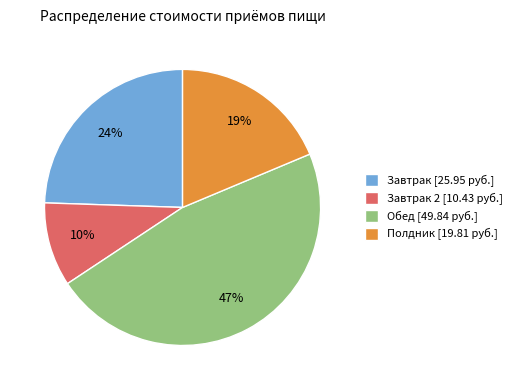

To the nearest percent, what is the combined percentage of Завтрак 2 [10.43 руб.] and Обед [49.84 руб.]?

57%